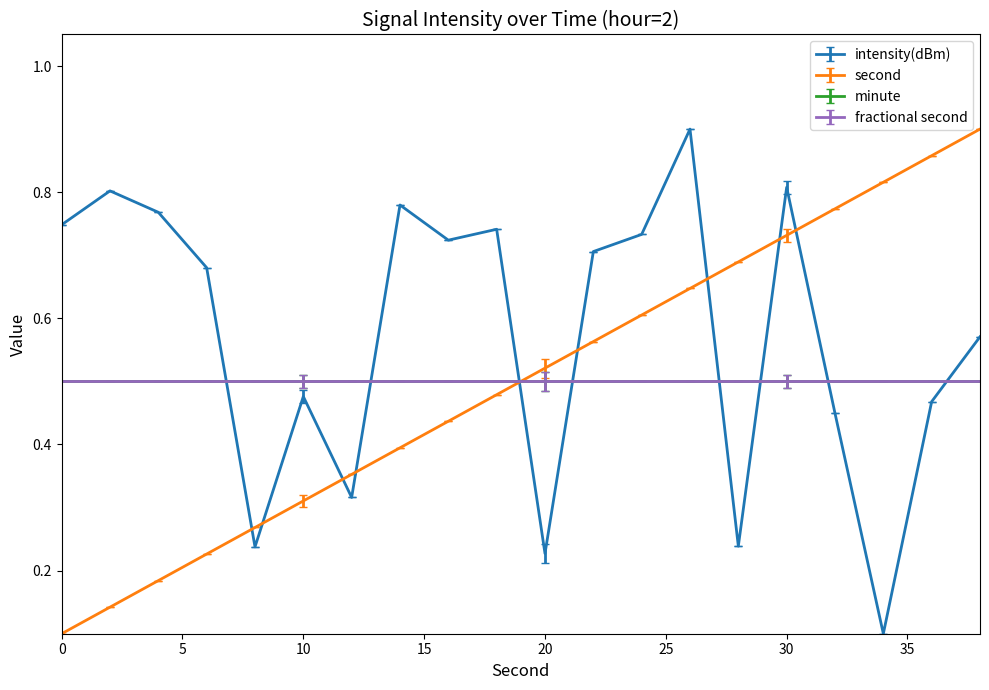

Reading left to right, extract all data points from this chart.

intensity(dBm): 0.7	0.8	0.8	0.7	0.2	0.5	0.3	0.8	0.7	0.7	0.2	0.7	0.7	0.9	0.2	0.8	0.4	0.1	0.5	0.6
second: 0.1	0.1	0.2	0.2	0.3	0.3	0.4	0.4	0.4	0.5	0.5	0.6	0.6	0.6	0.7	0.7	0.8	0.8	0.9	0.9